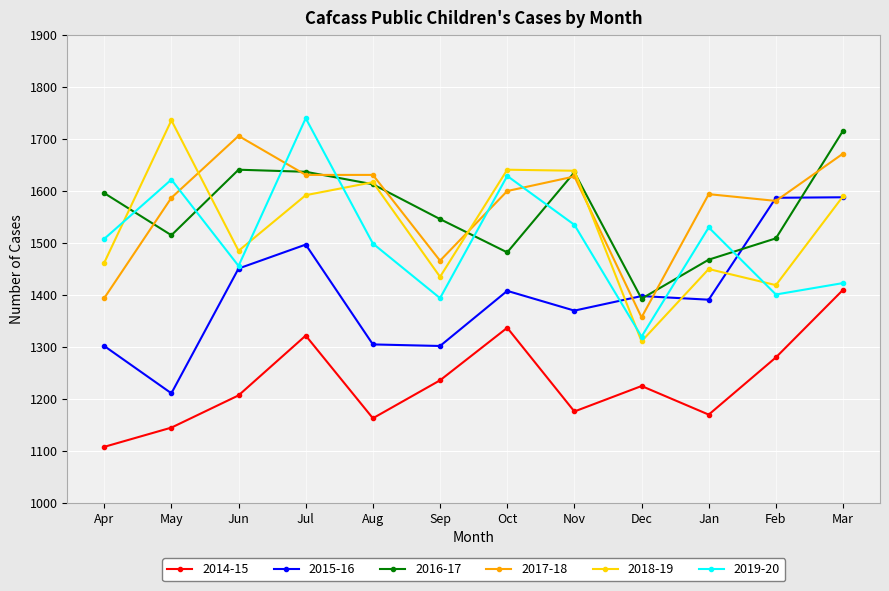

Where do 2015-16 and 2017-18 first cross each other?

Nov and Dec